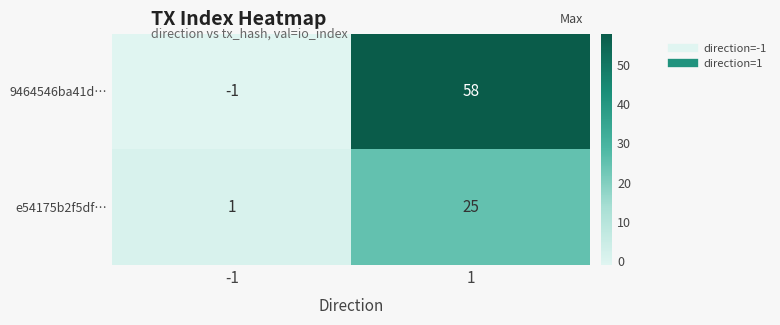

The value of 9464546ba41d… at 1 is 28. True or false?

False